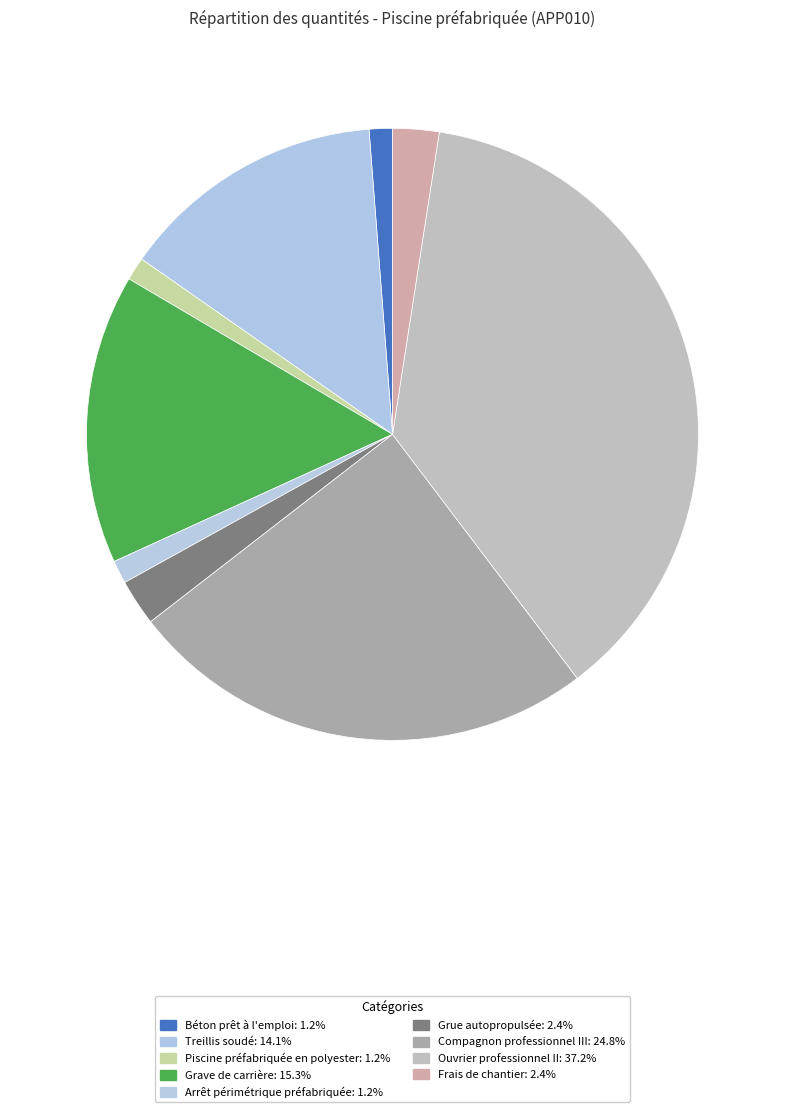

Is there a majority slice in this chart?

No